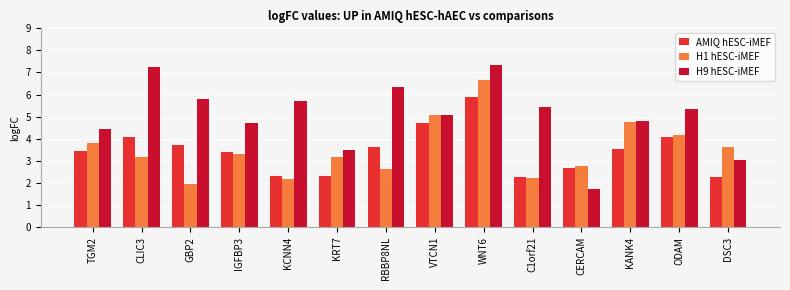

What is the label of the 5th bar from the right?

C1orf21